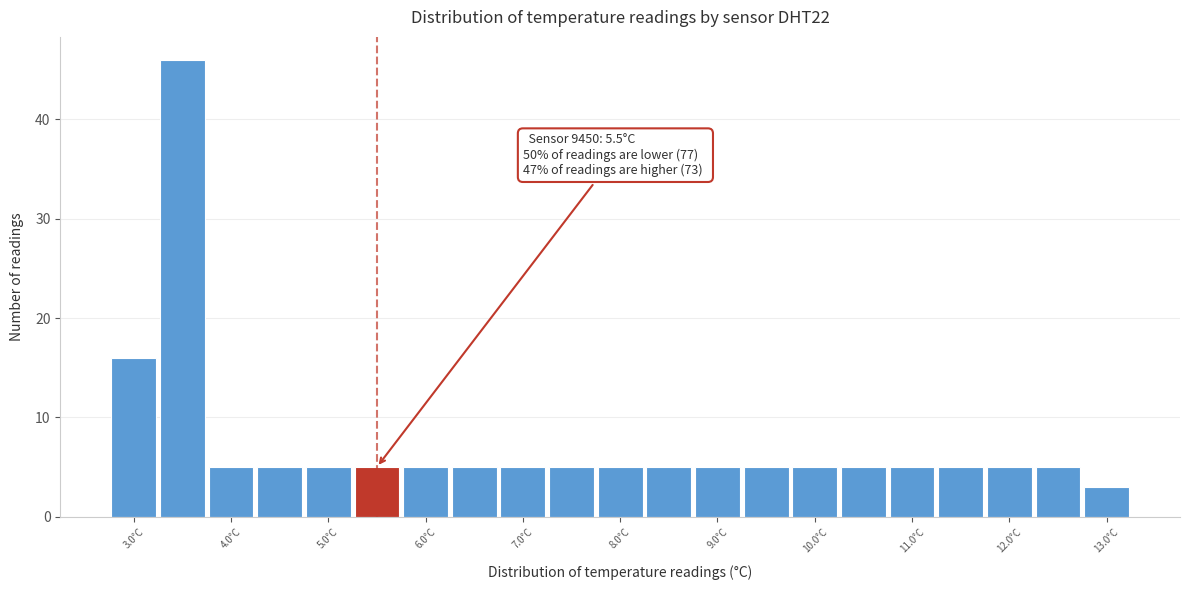

Over which range of the x-axis is the bar tallest?

3.25 to 3.75